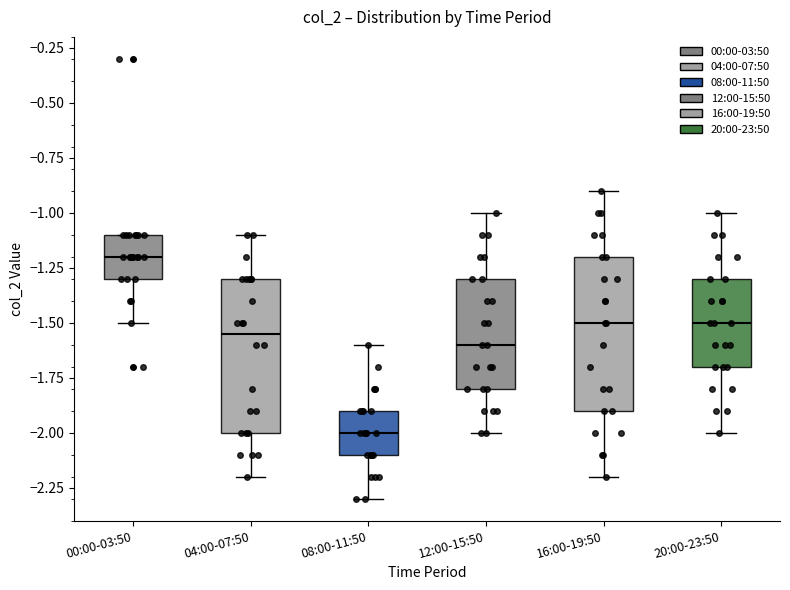

Reading left to right, transcribe this box plot: for each box, give where its median line is, the range the box spans, and where its two whiskers end, as read against the y-axis. The values are not printed on the chart, so give them approximately, as read against the axis.

00:00-03:50: median -1.20, box -1.30 to -1.10, whiskers -1.50 to -1.10
04:00-07:50: median -1.55, box -2.00 to -1.30, whiskers -2.20 to -1.10
08:00-11:50: median -2.00, box -2.10 to -1.90, whiskers -2.30 to -1.60
12:00-15:50: median -1.60, box -1.80 to -1.30, whiskers -2.00 to -1.00
16:00-19:50: median -1.50, box -1.90 to -1.20, whiskers -2.20 to -0.90
20:00-23:50: median -1.50, box -1.70 to -1.30, whiskers -2.00 to -1.00